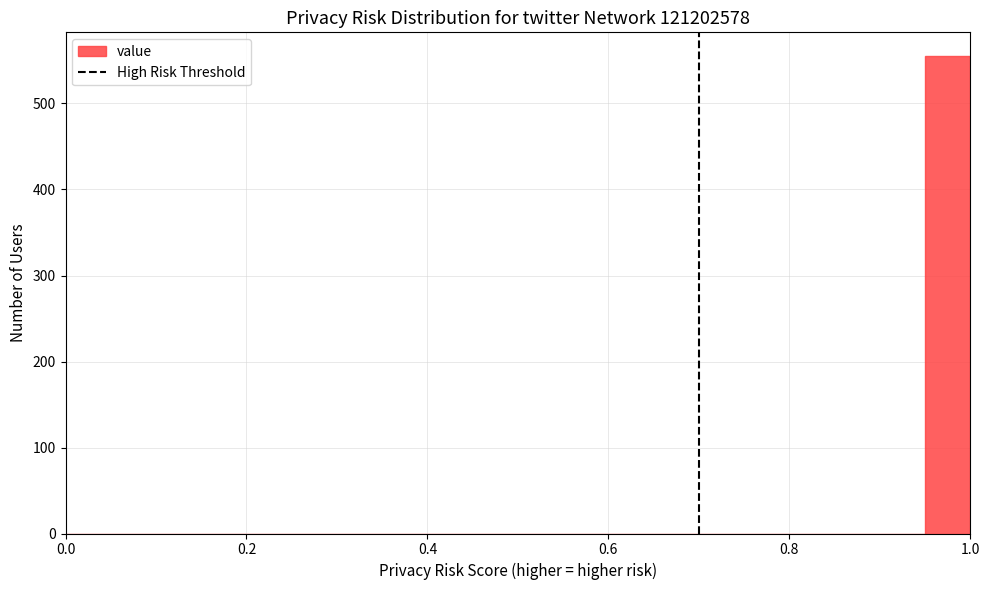

Read against the x-axis, roughly where is the centre of the tallest bar?

0.98